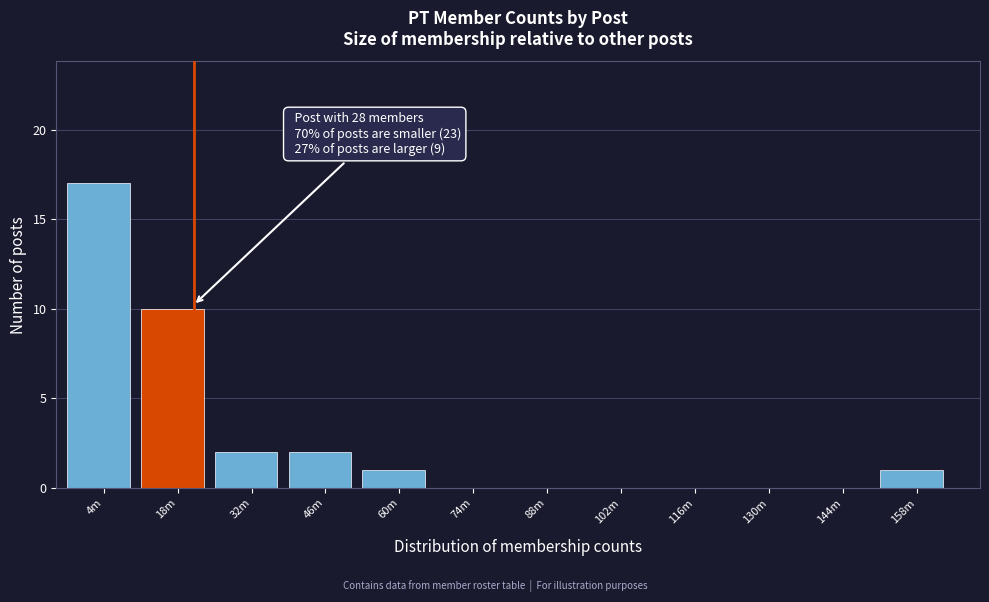

Reading right to left, what are all the values shown in this chart?

158m=1	144m=0	130m=0	116m=0	102m=0	88m=0	74m=0	60m=1	46m=2	32m=2	18m=10	4m=17